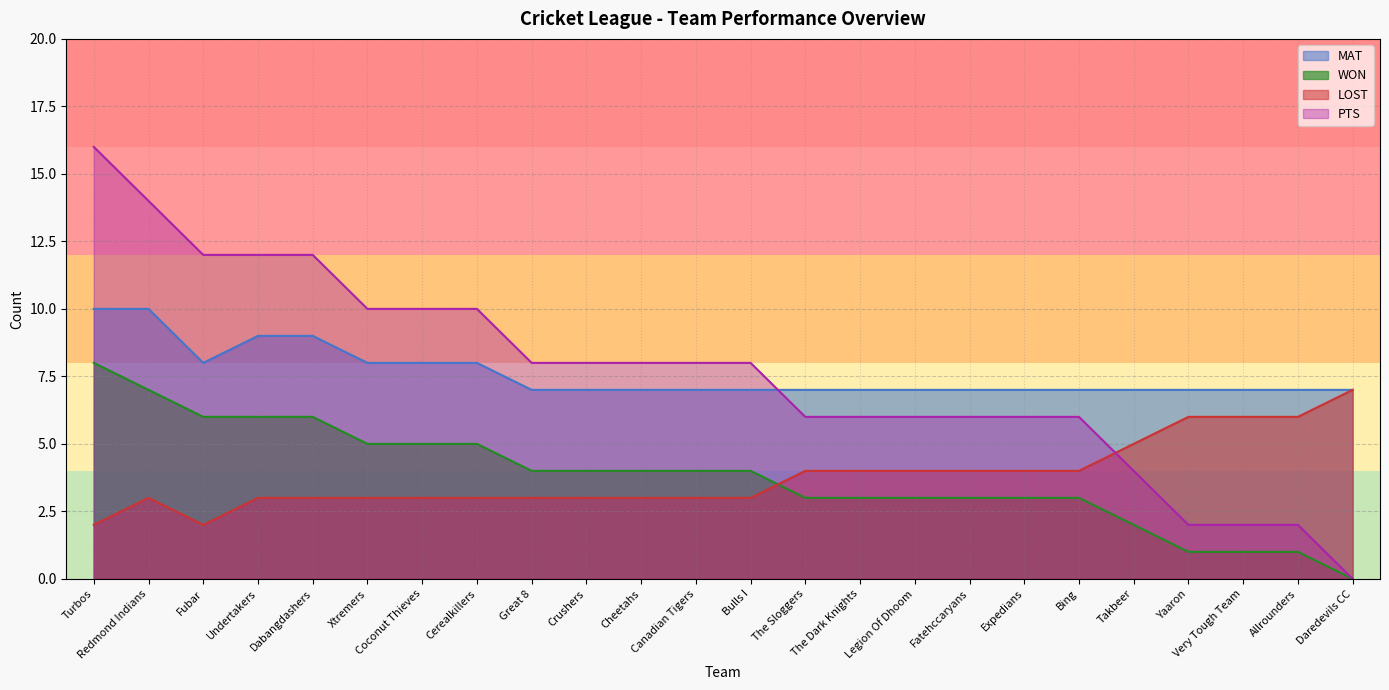

What are all the series names shown in the legend?

MAT, WON, LOST, PTS